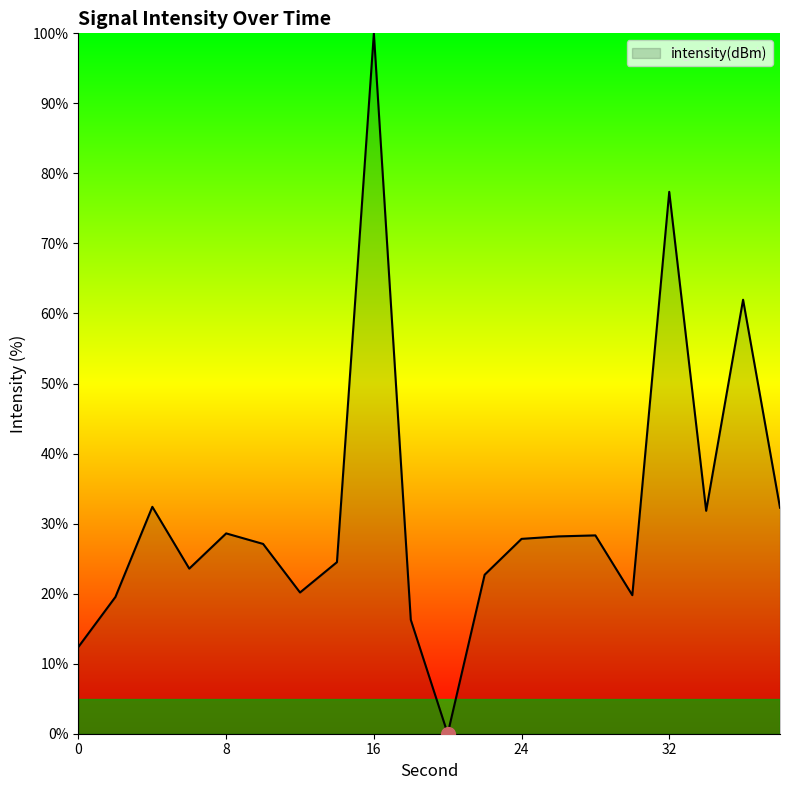

What is the greatest value displayed?

100.0